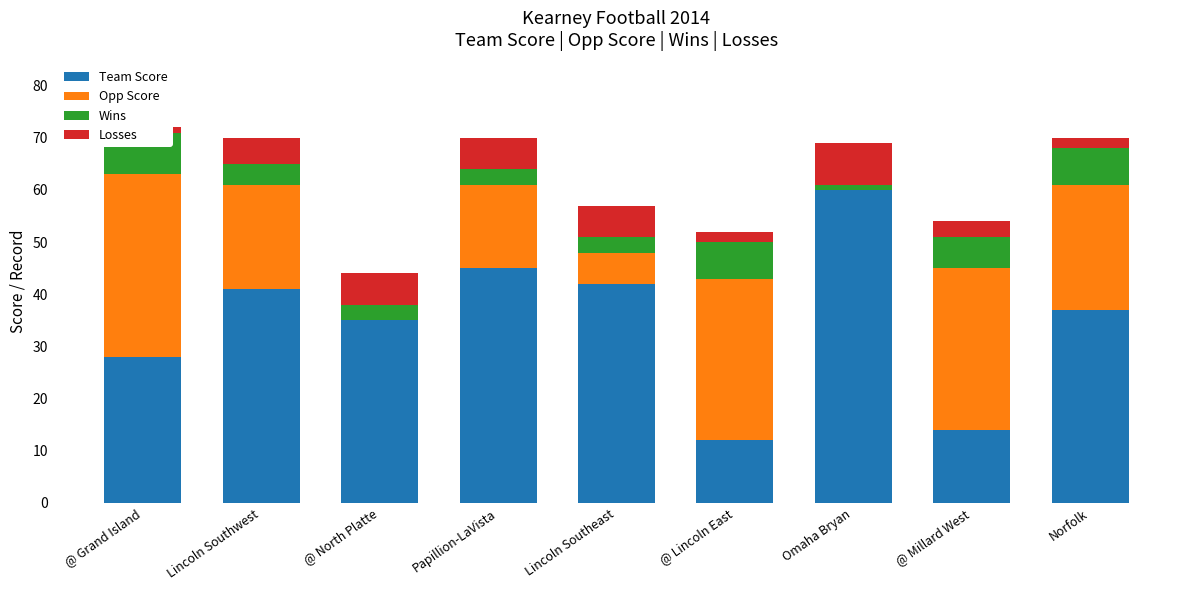

Where is Team Score nearest to the value 36?

@ North Platte